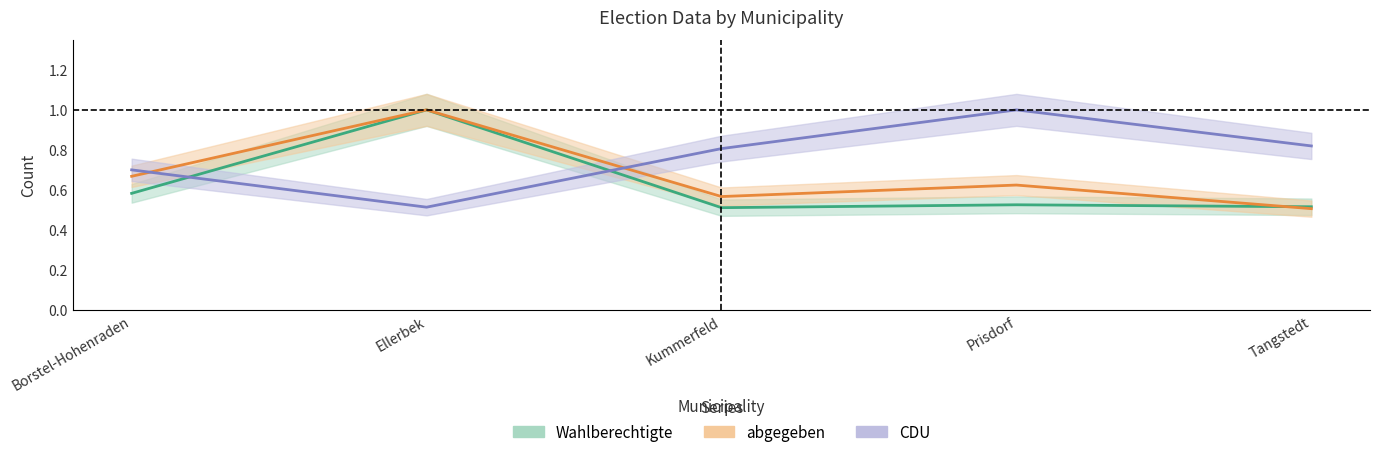

True or false: abgegeben has more than 0 interior local peaks.

True